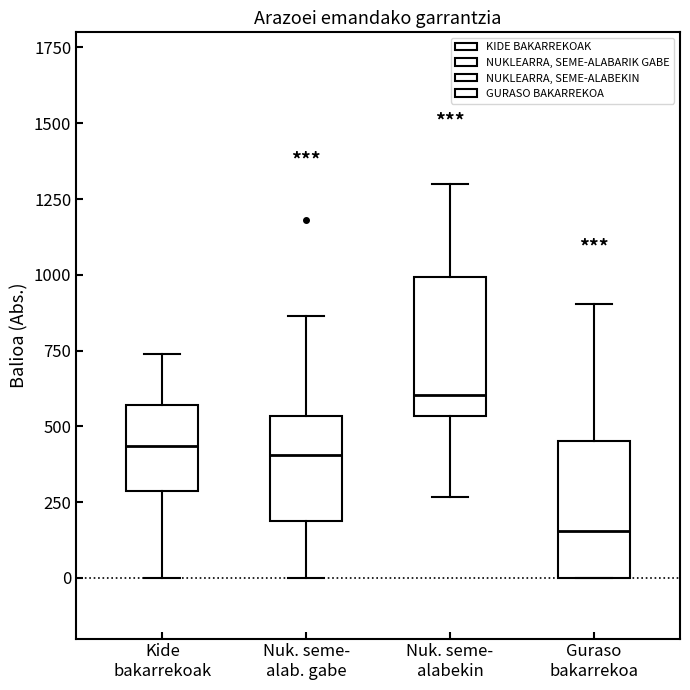

Reading left to right, transcribe this box plot: for each box, give where its median line is, the range the box spans, and where its two whiskers end, as read against the y-axis. The values are not printed on the chart, so give them approximately, as read against the axis.

Kide bakarrekoak: median 450, box 300 to 550, whiskers 0 to 750
Nuk. seme- alab. gabe: median 400, box 200 to 550, whiskers 0 to 850
Nuk. seme- alabekin: median 600, box 550 to 1000, whiskers 250 to 1300
Guraso bakarrekoa: median 150, box 0 to 450, whiskers 0 to 900